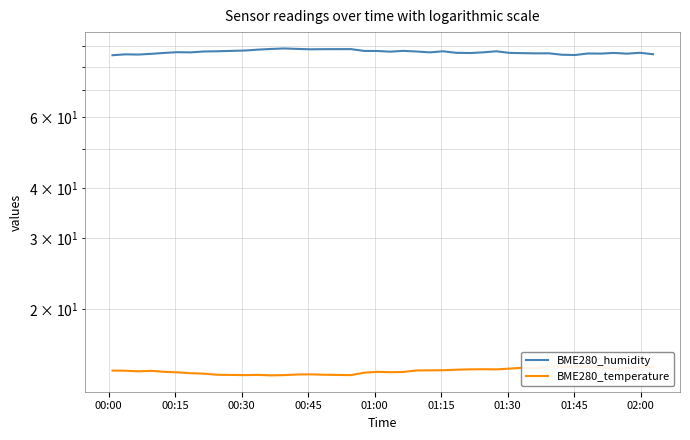

How many values in the BME280_temperature series are below 14?

15